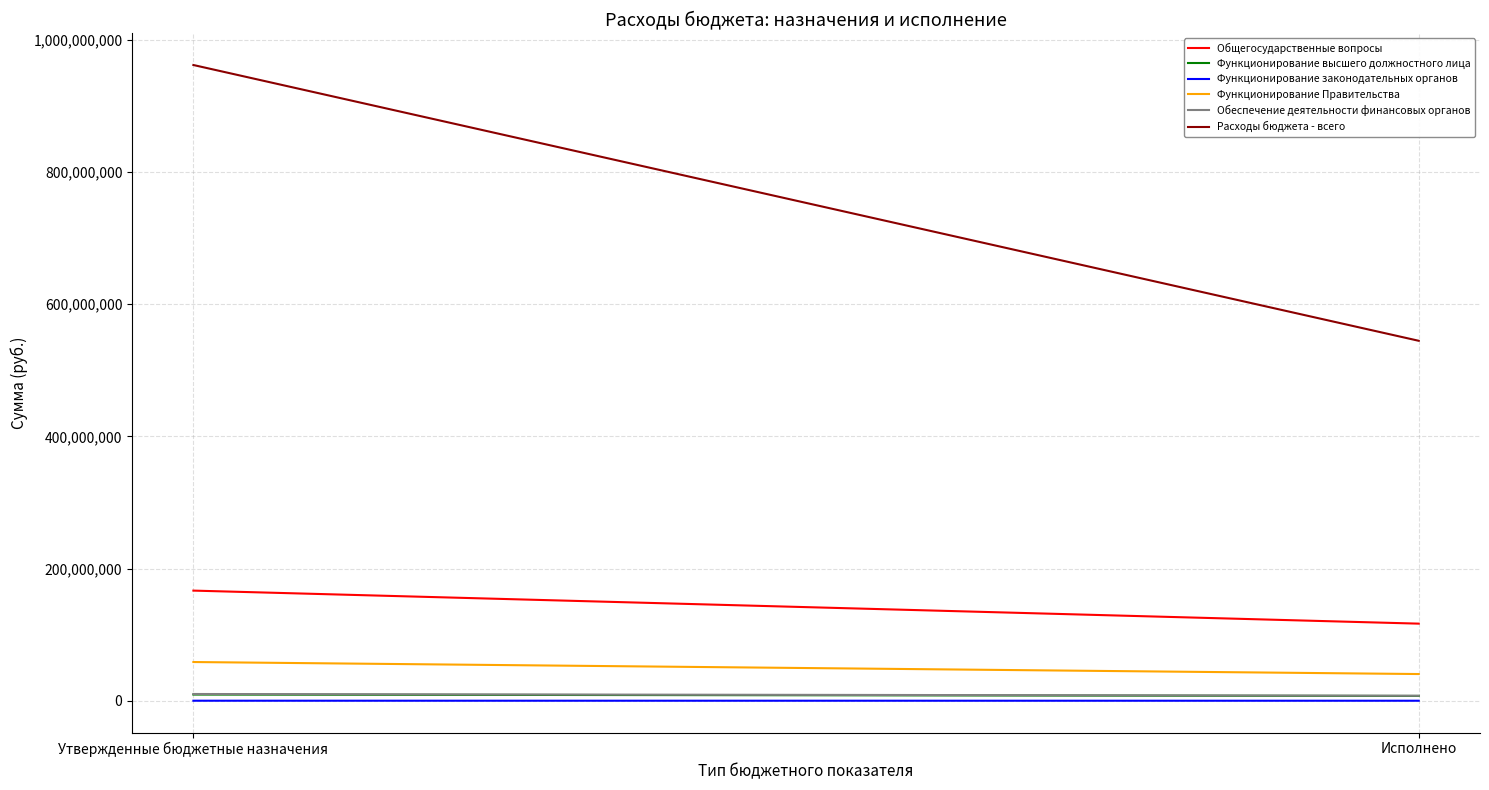

How many lines are shown in the chart?

6